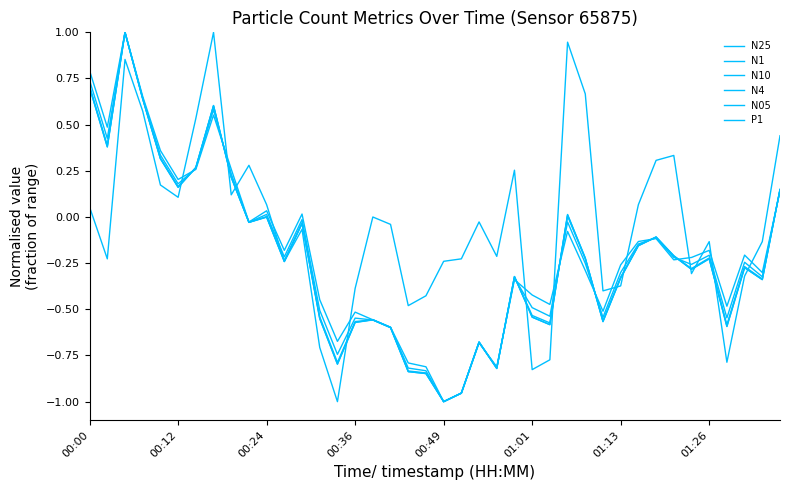

In N05, how many points are higher than both neighbors (excluding endpoints)?

11